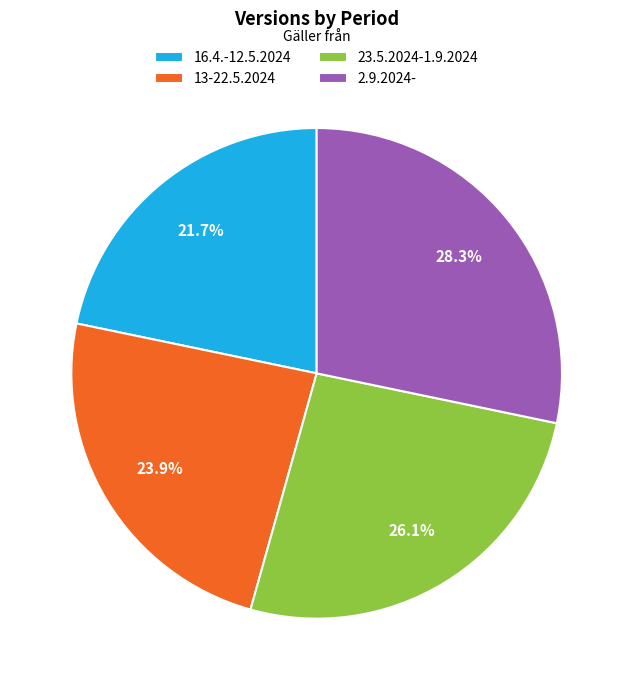

What is the total percentage of 13-22.5.2024 and 2.9.2024-?

52.2%